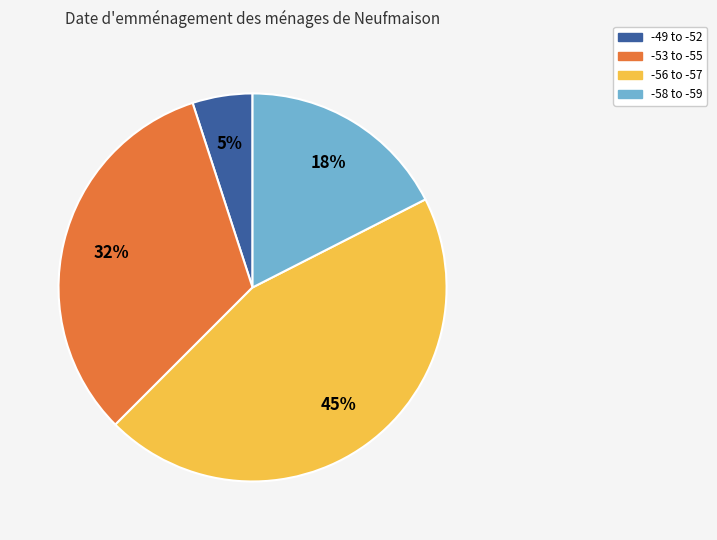

Combined, do -49 to -52 and -53 to -55 account for over 50%?

No